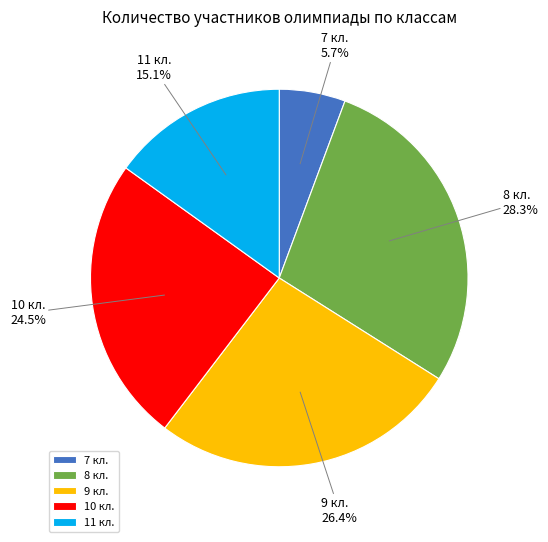

What is the smallest slice in the pie chart?

7 кл.